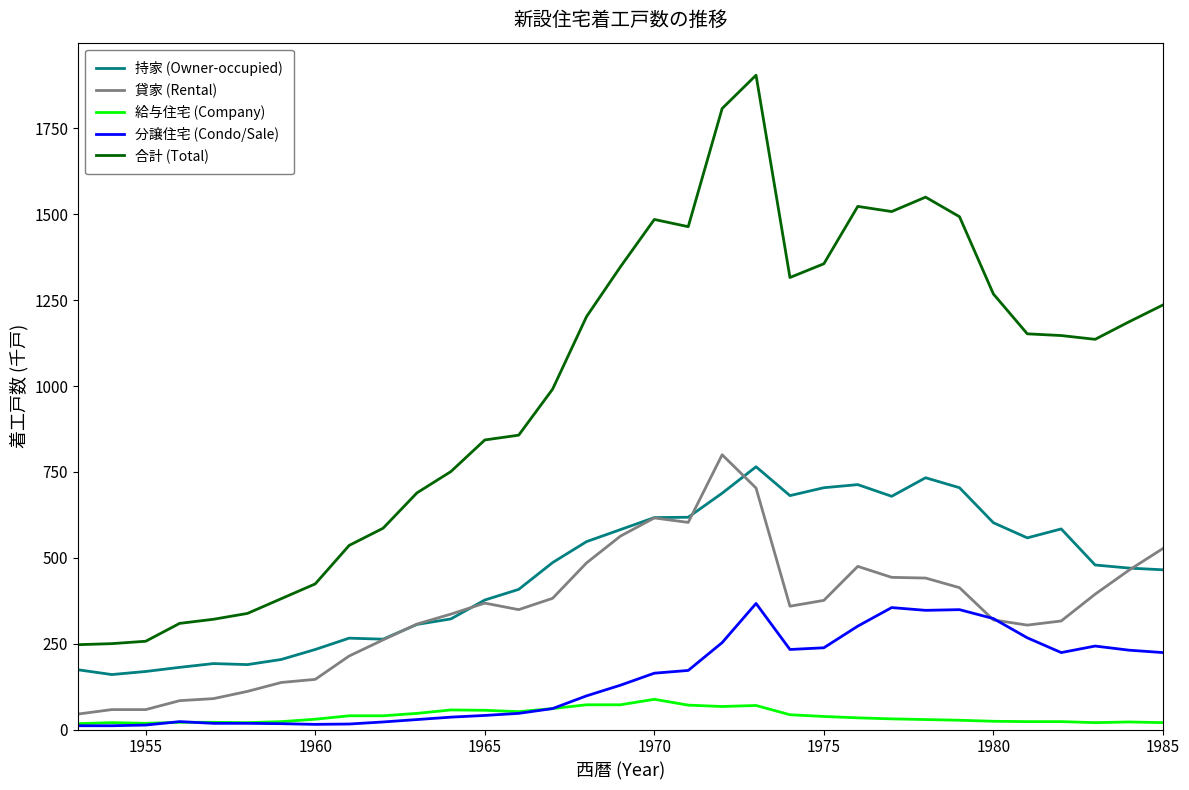

True or false: 合計 (Total) and 分譲住宅 (Condo/Sale) intersect in this chart.

False